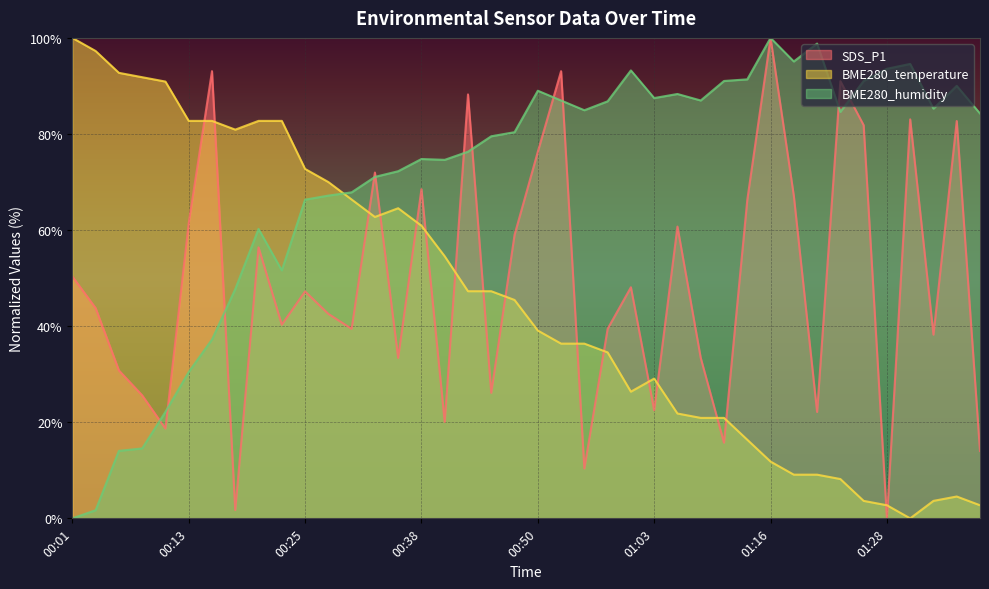

True or false: SDS_P1 has a value of 118.0 at 01:36.

False